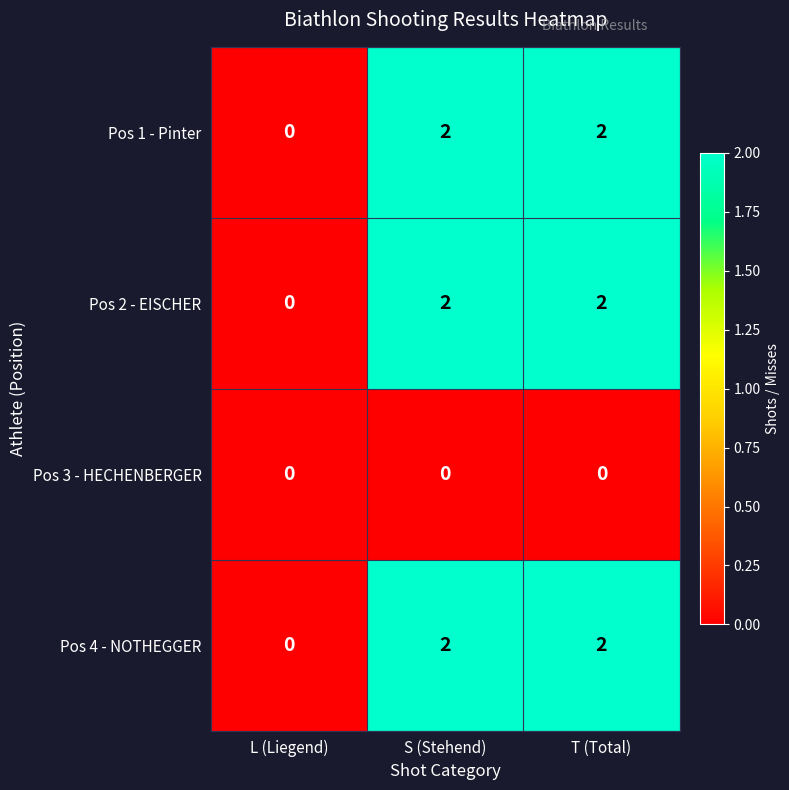

How many data points does each series have?

3